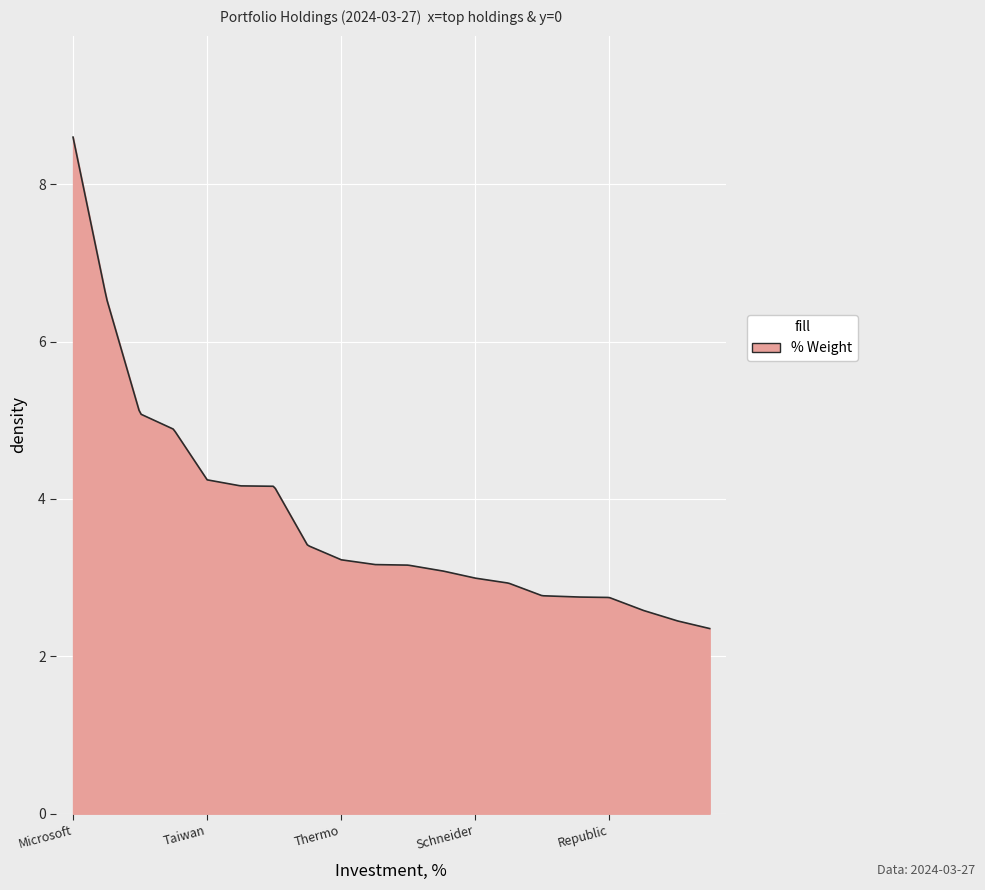

What is the minimum value shown in the chart?

2.4